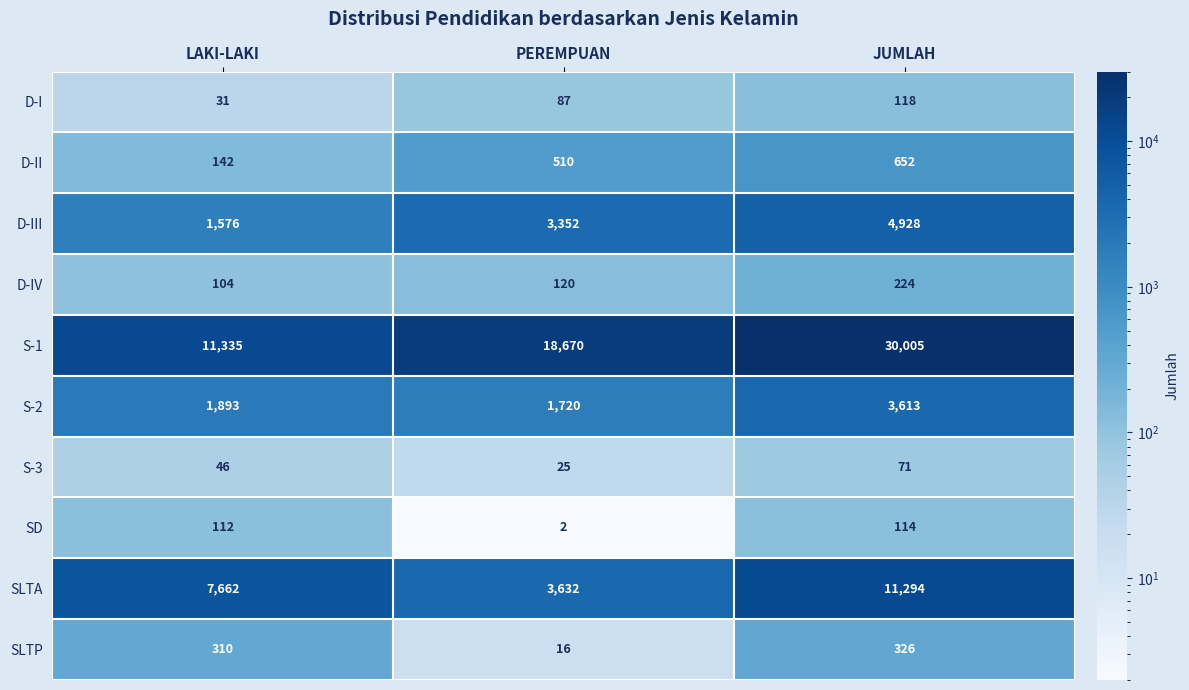

At which category is the sum across all series the highest?

JUMLAH